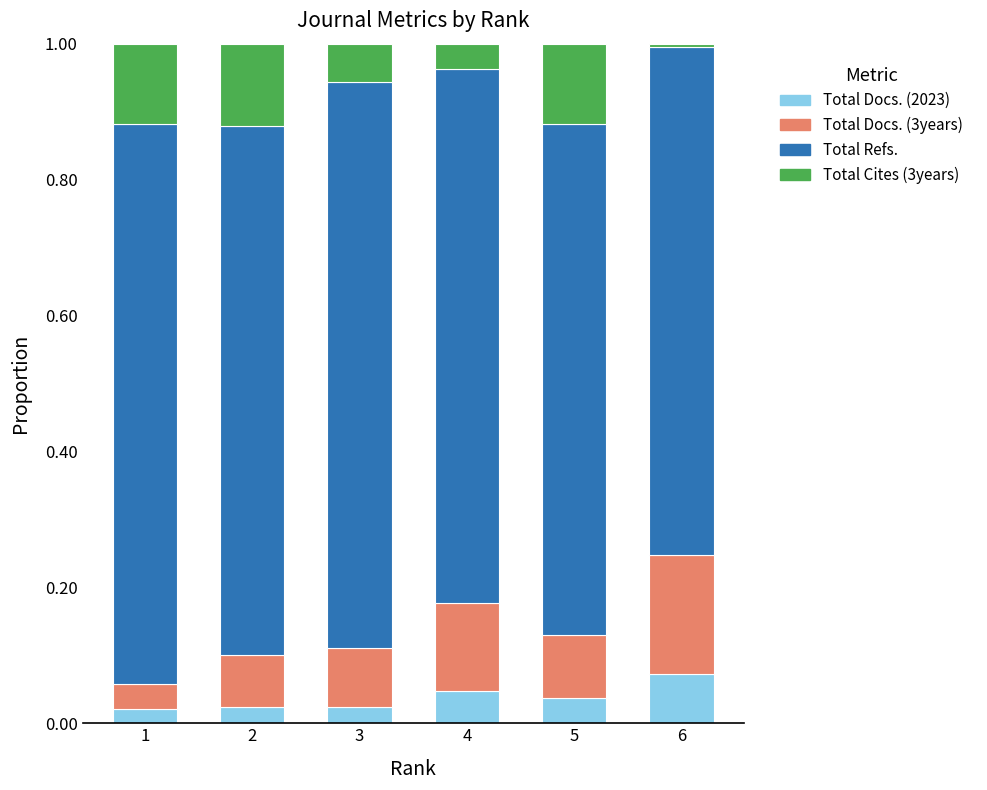

Which category has the highest value in the Total Docs. (2023) series?

6